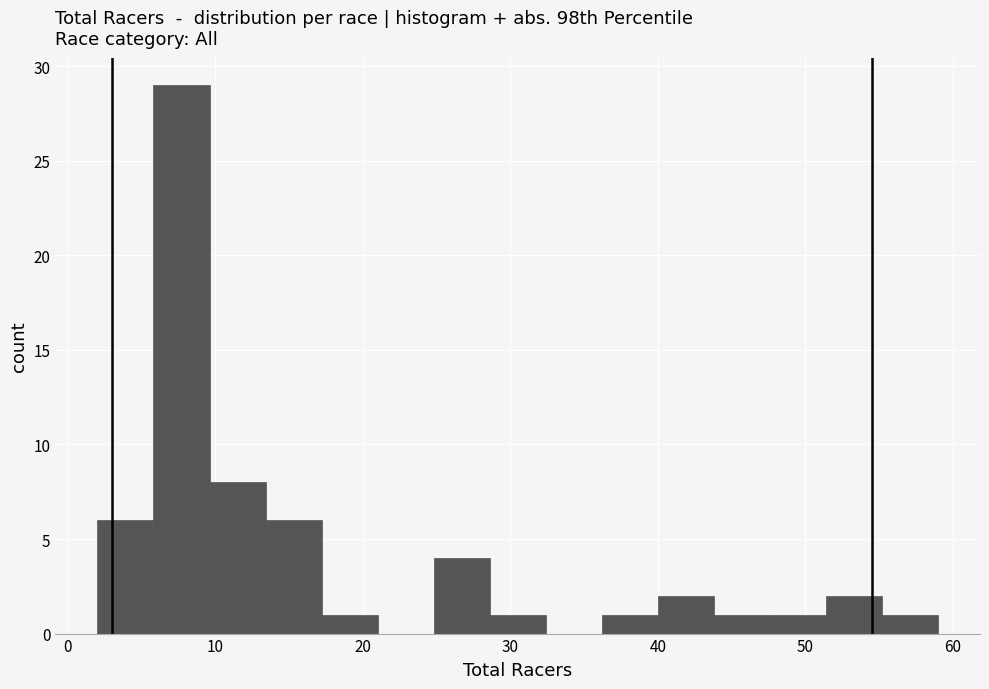

Around what value on the x-axis is the tallest bar? Give the approximate position of its centre, as read against the axis.

8